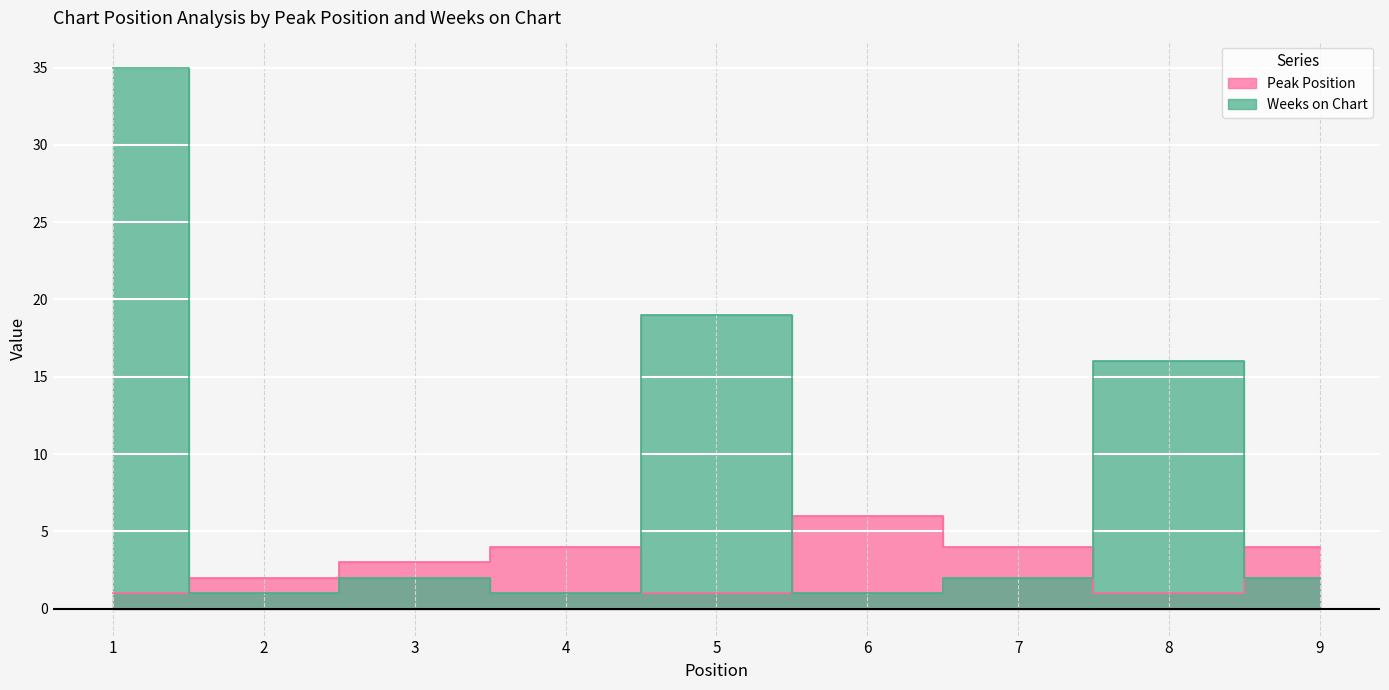

True or false: Weeks on Chart has more than 0 interior local peaks.

True